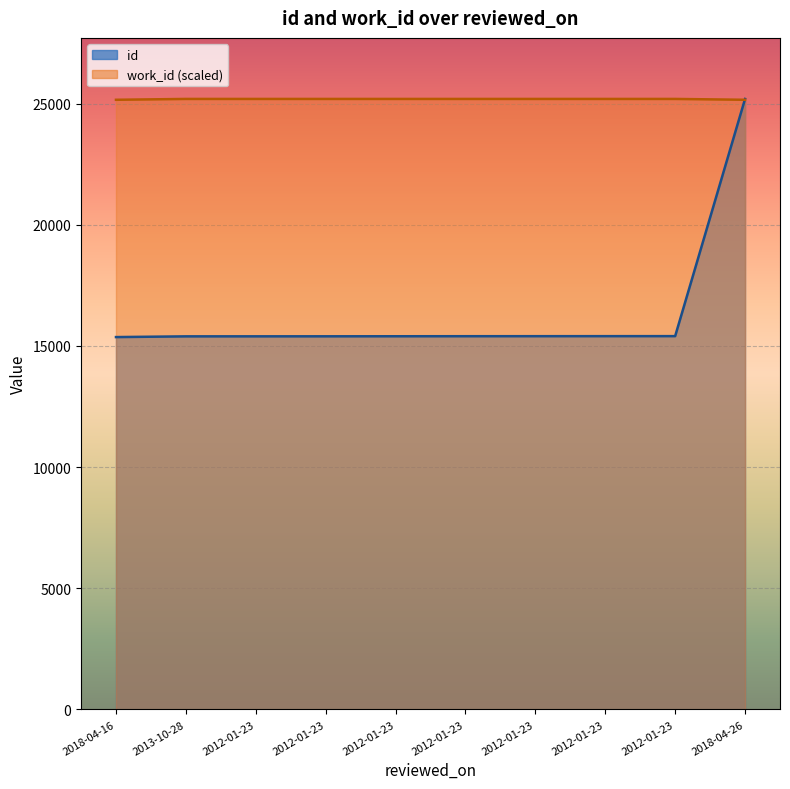

What is the label of the 7th point from the left?

2012-01-23